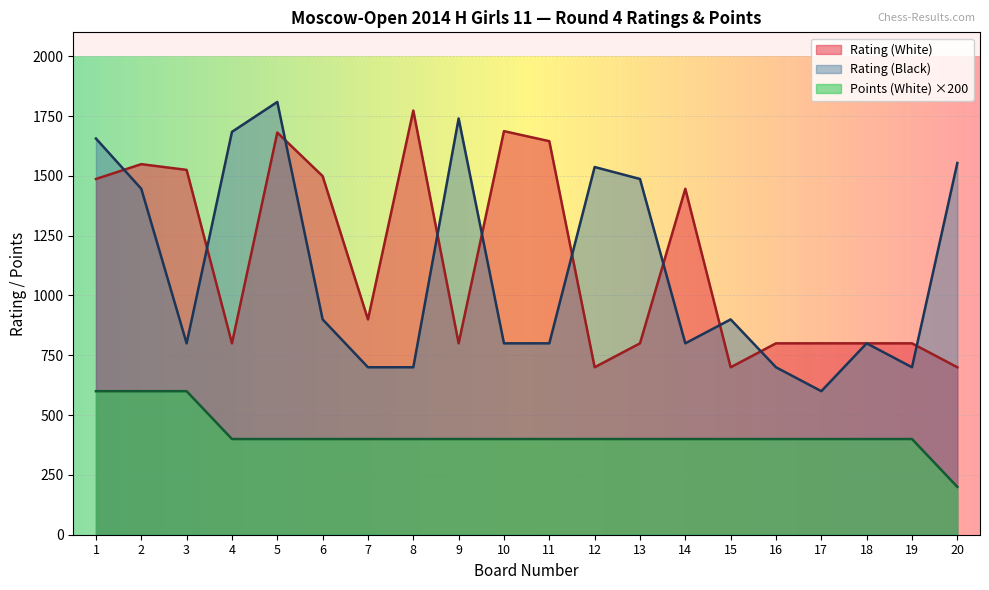

Which series has the largest range (max minus min)?

Rating (Black)